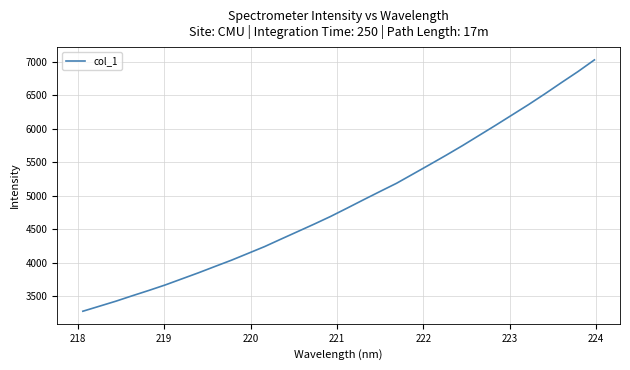

What is the difference between the maximum and minimum values?

3752.8